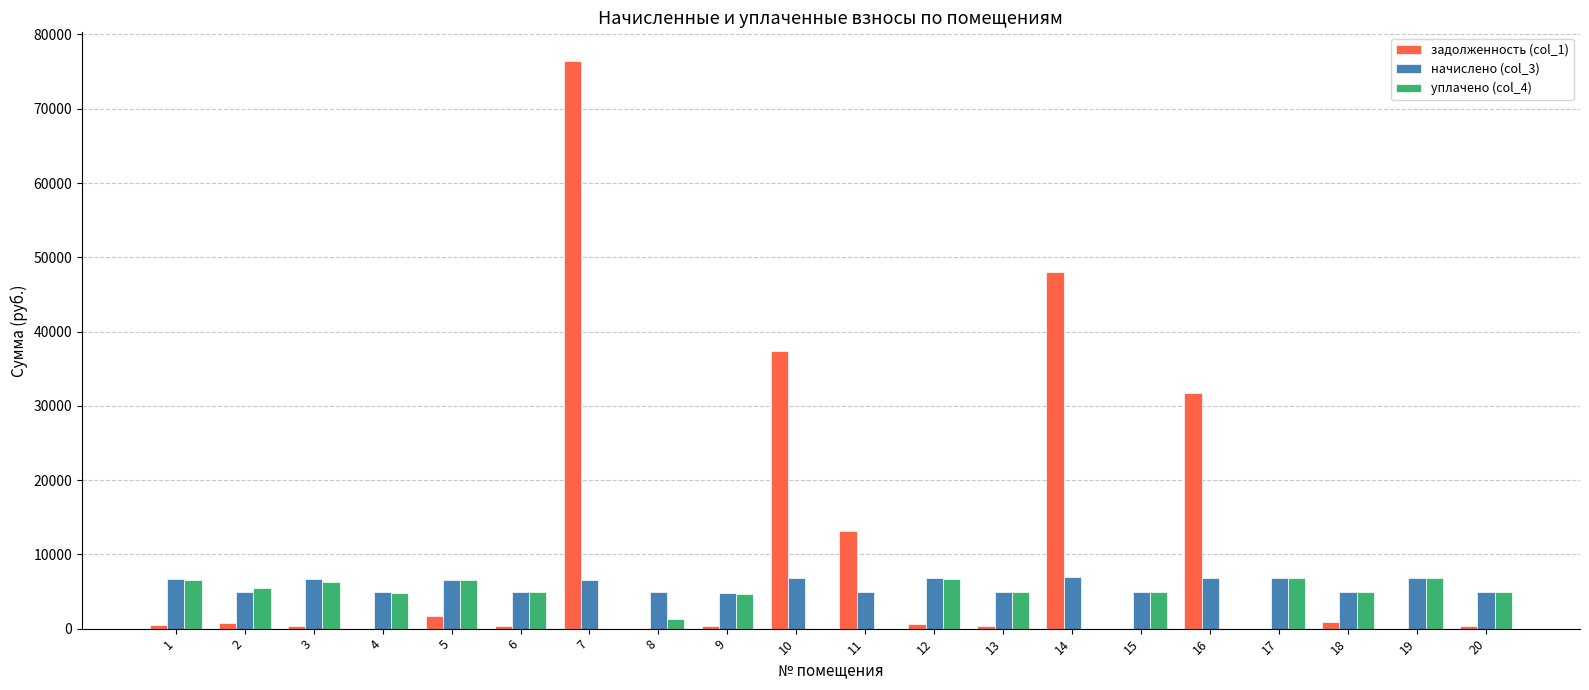

What is the sum of all уплачено (col_4) values?

80546.9